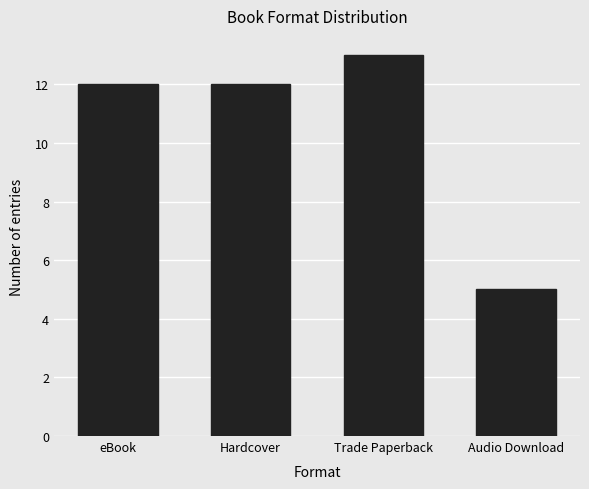

True or false: the data shows 12 at Hardcover.

True